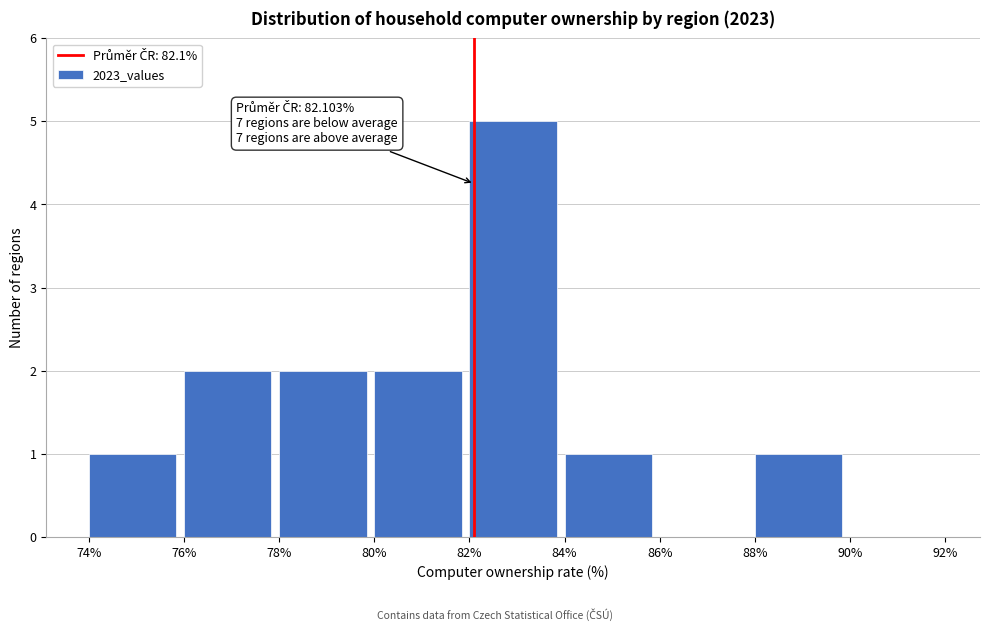

Over which range of the x-axis is the bar tallest?

82% to 84%